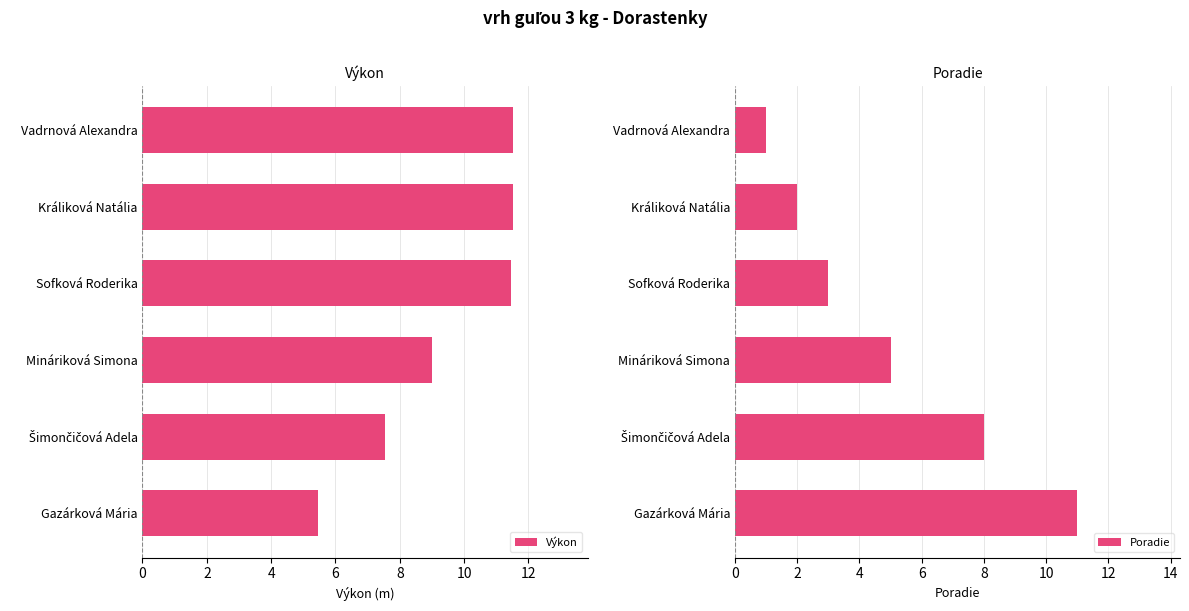

Which series has the widest spread of values?

Poradie